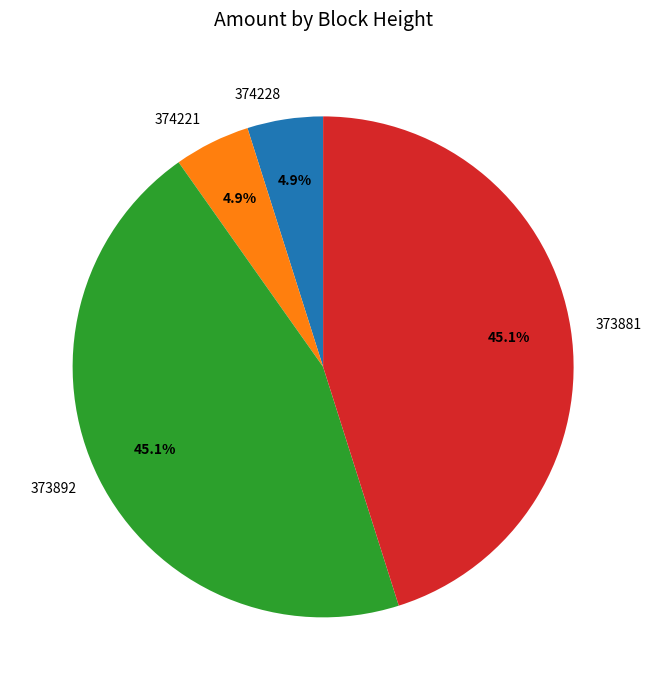

How many segments does this pie chart have?

4